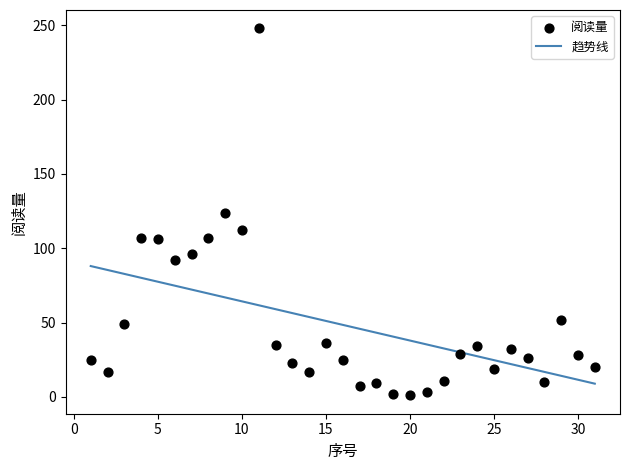

What is the range of X values (max minus min)?

30